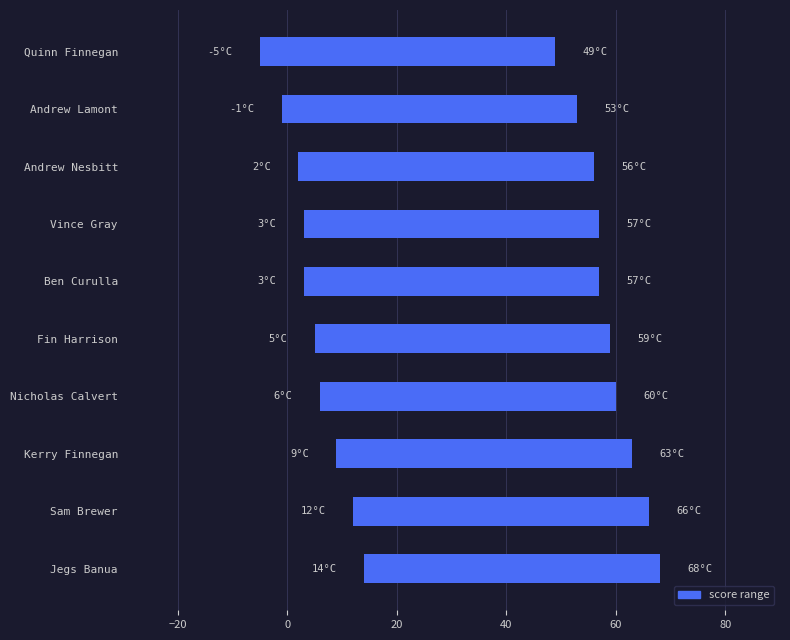

The event_total_score series shows 60 at Nicholas Calvert. True or false?

True